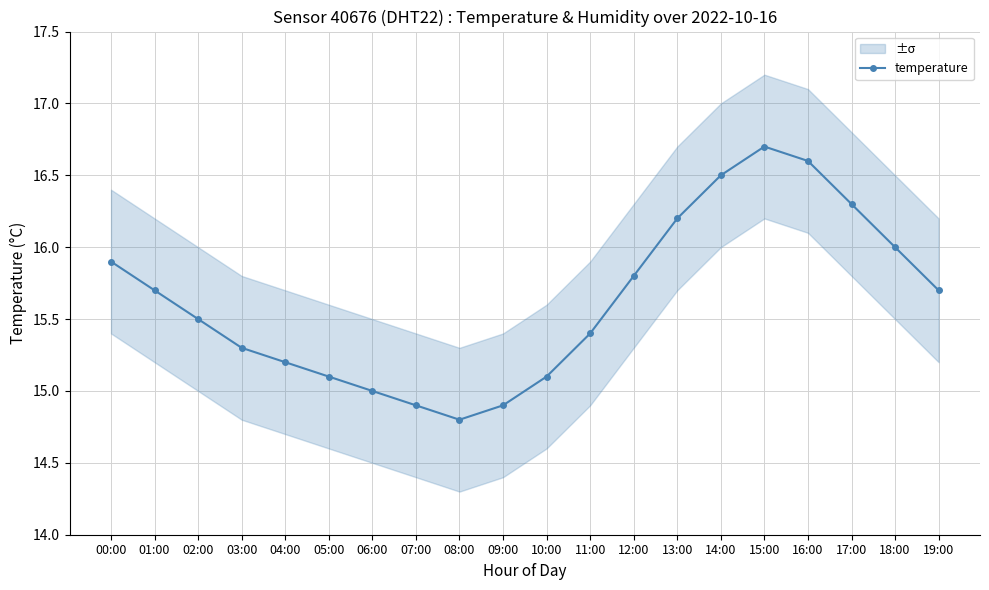

Does the chart have visible grid lines?

Yes